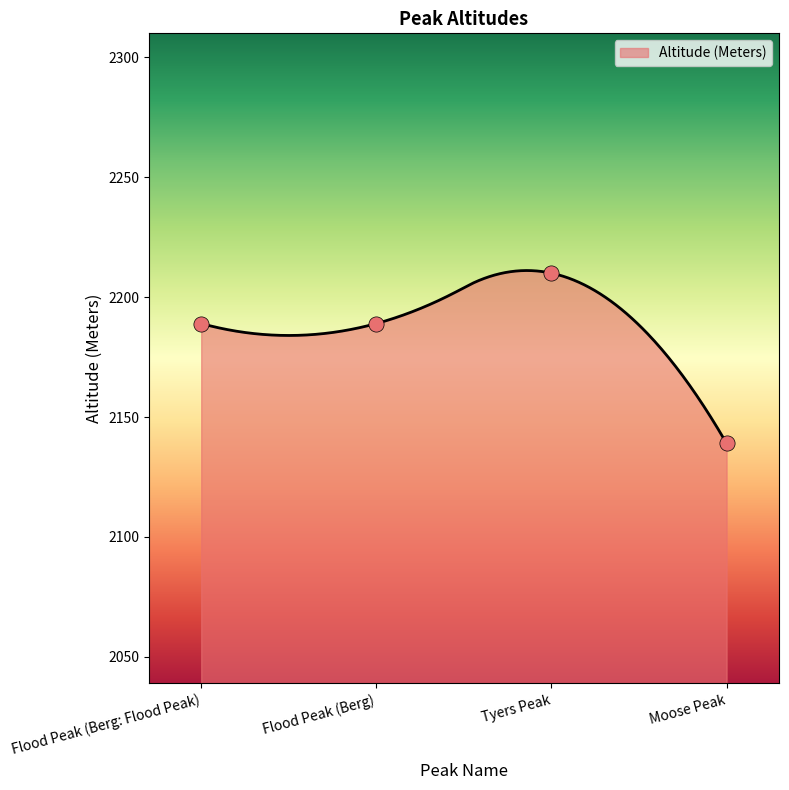

Which has a higher value, Tyers Peak or Flood Peak (Berg: Flood Peak)?

Tyers Peak